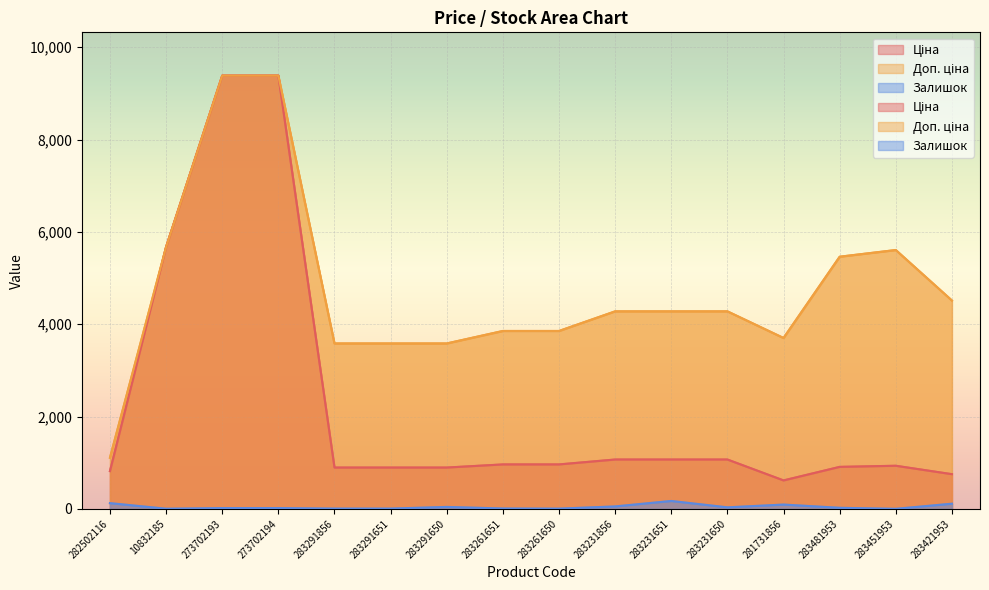

What is the difference between the Доп. ціна values at 283421953 and 273702194?

4870.6